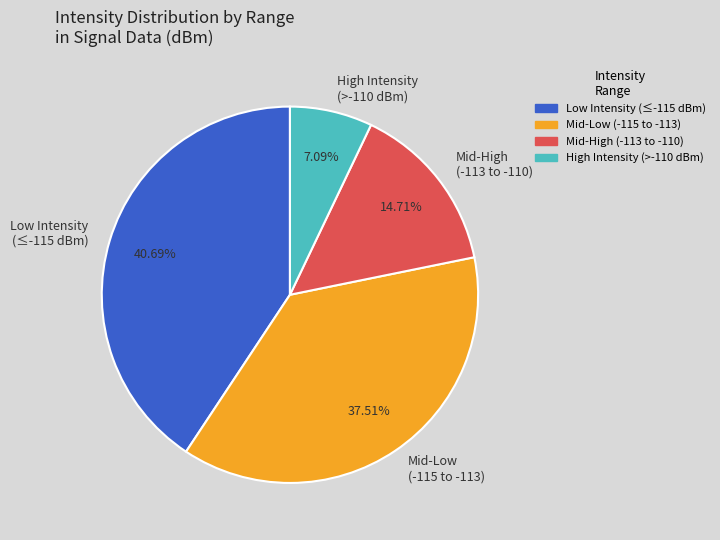

Which category has the biggest portion of the pie?

Low Intensity (≤-115 dBm)